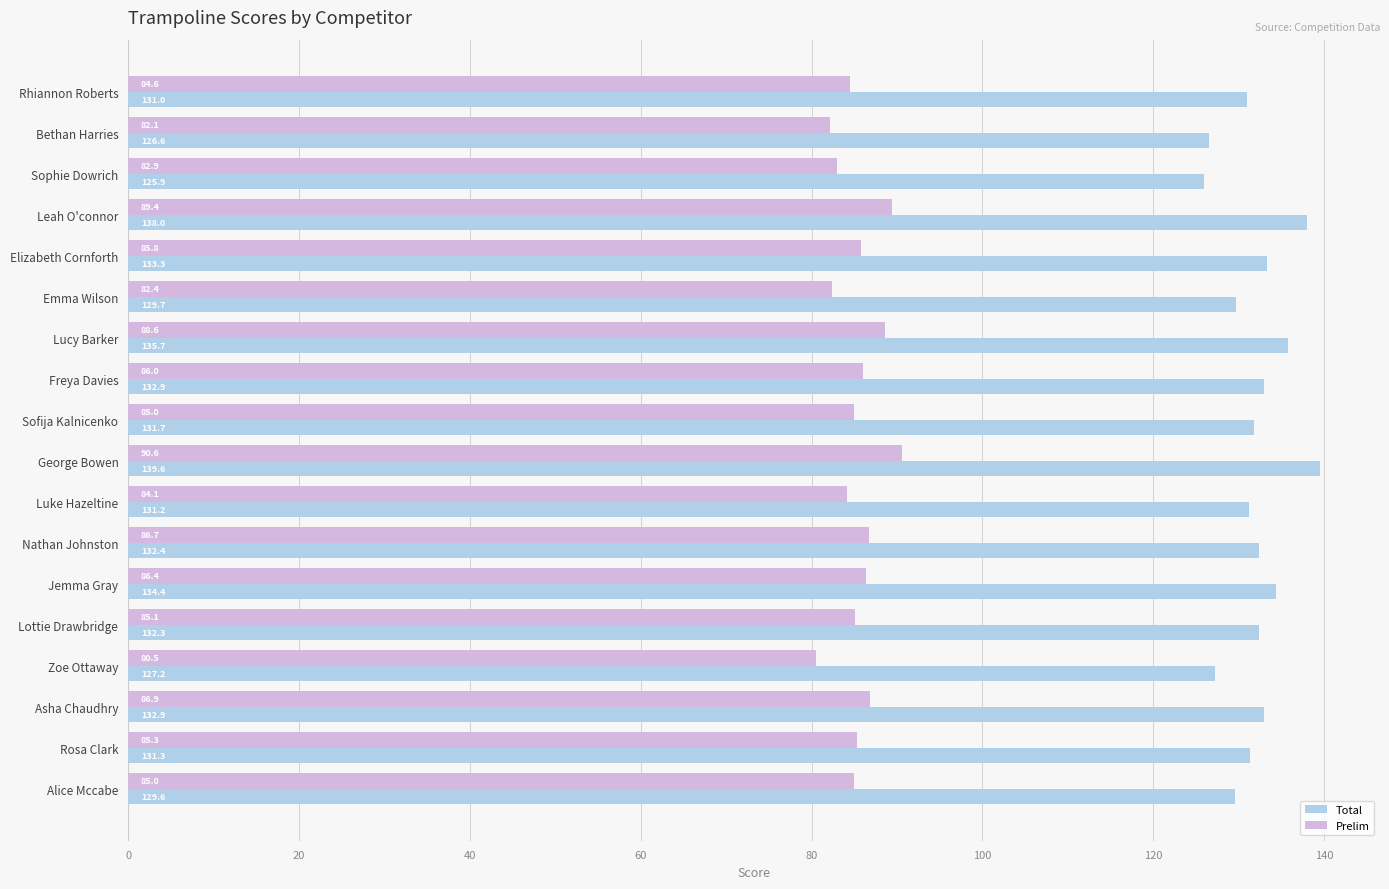

At which category does the chart reach its peak across all series?

George Bowen